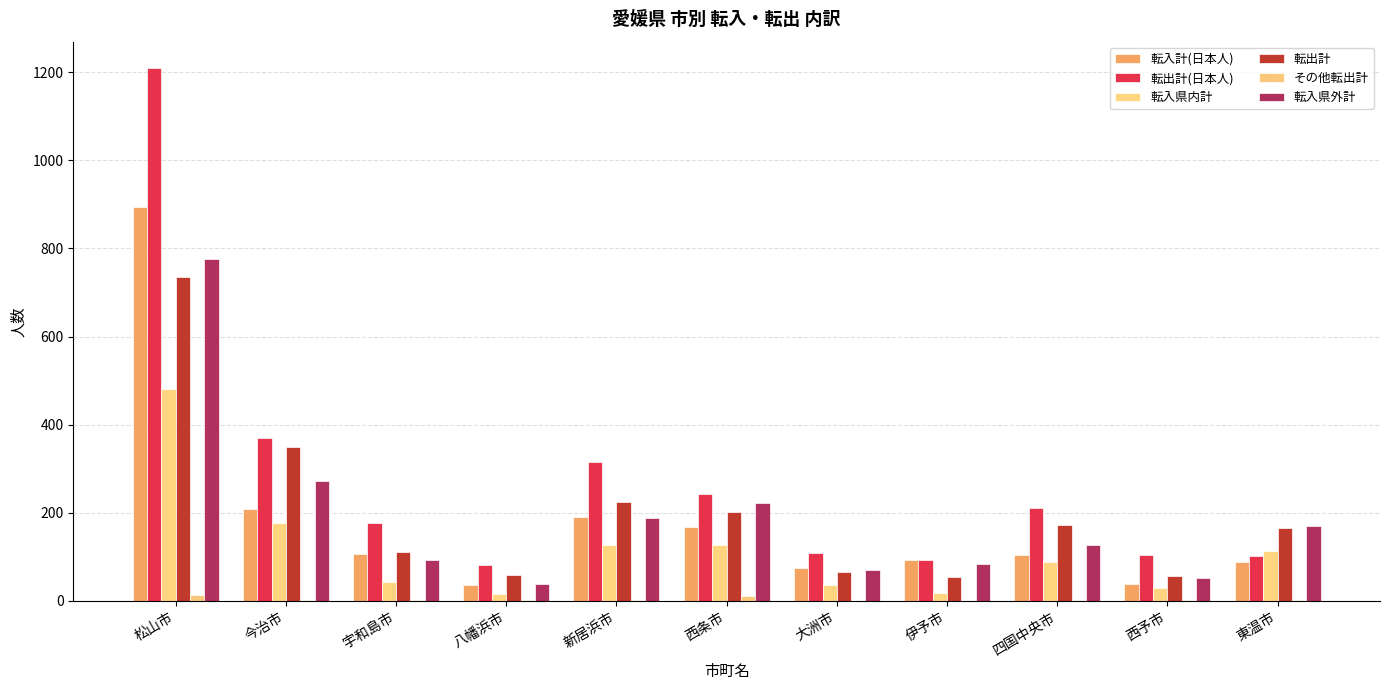

The value of 転出計 at 西条市 is 202. True or false?

True